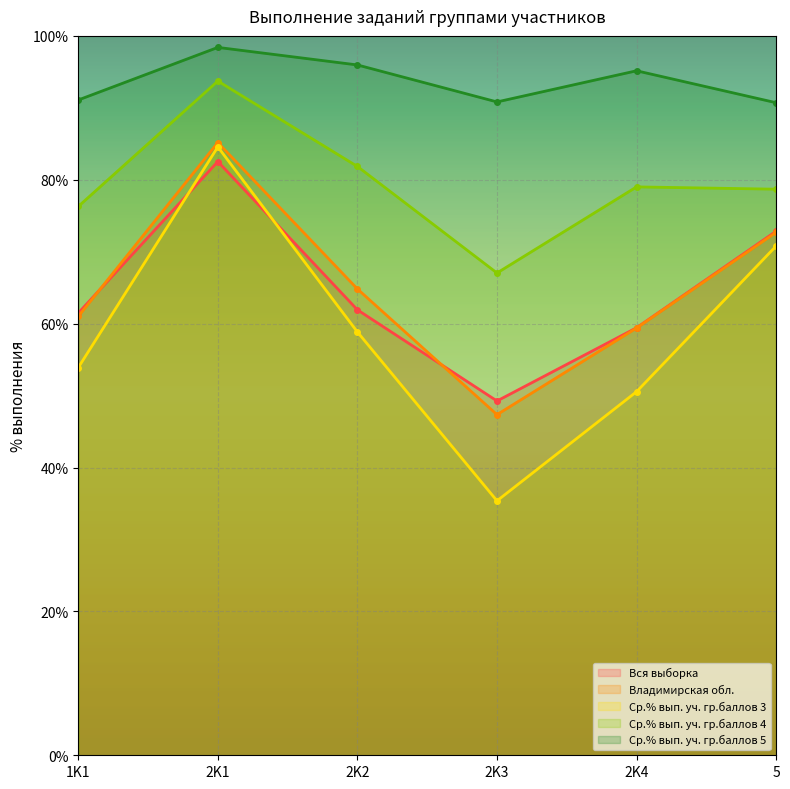

Between 1K1 and 2K3, which is larger?

1K1